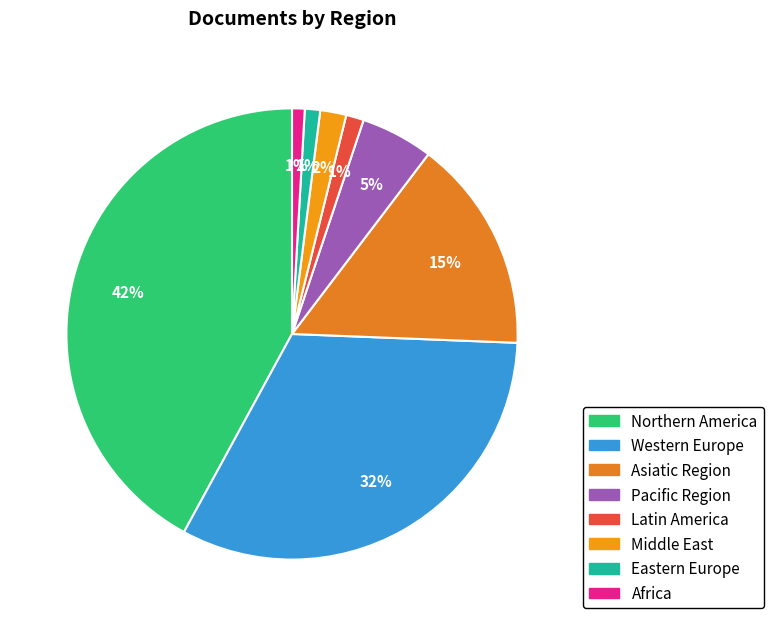

To the nearest percent, what is the combined percentage of Middle East and Northern America?

44%